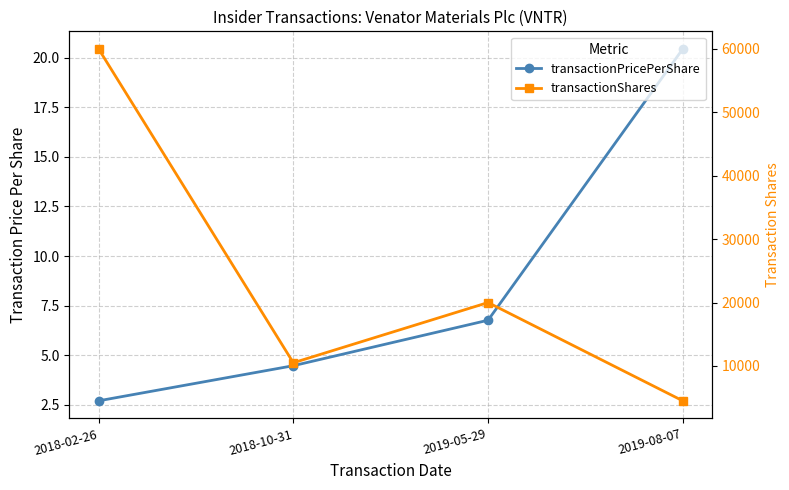

True or false: transactionShares and transactionPricePerShare intersect in this chart.

False